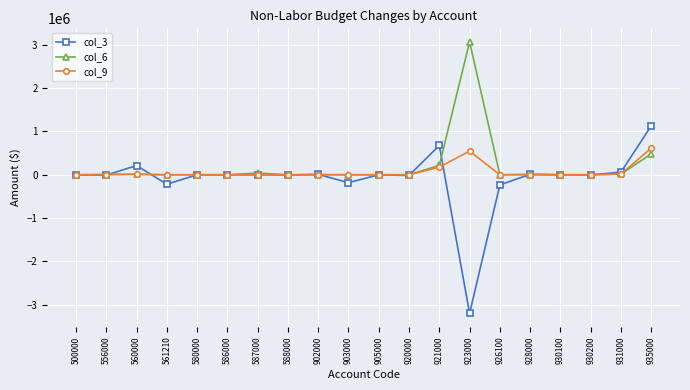

What is the value of the col_6 point at the 13th from the left?

216494.0